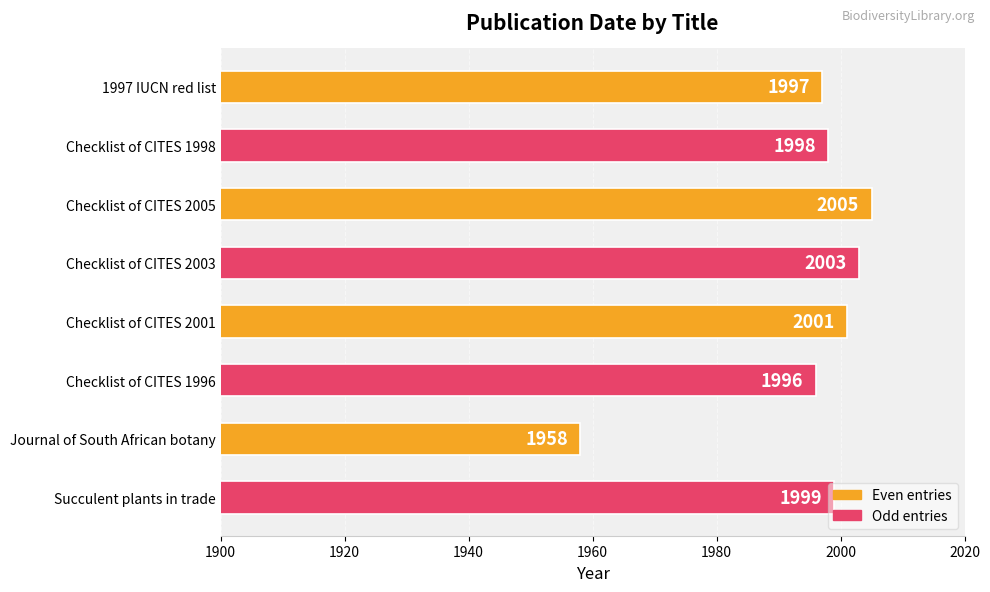

How many categories are shown in the chart?

8